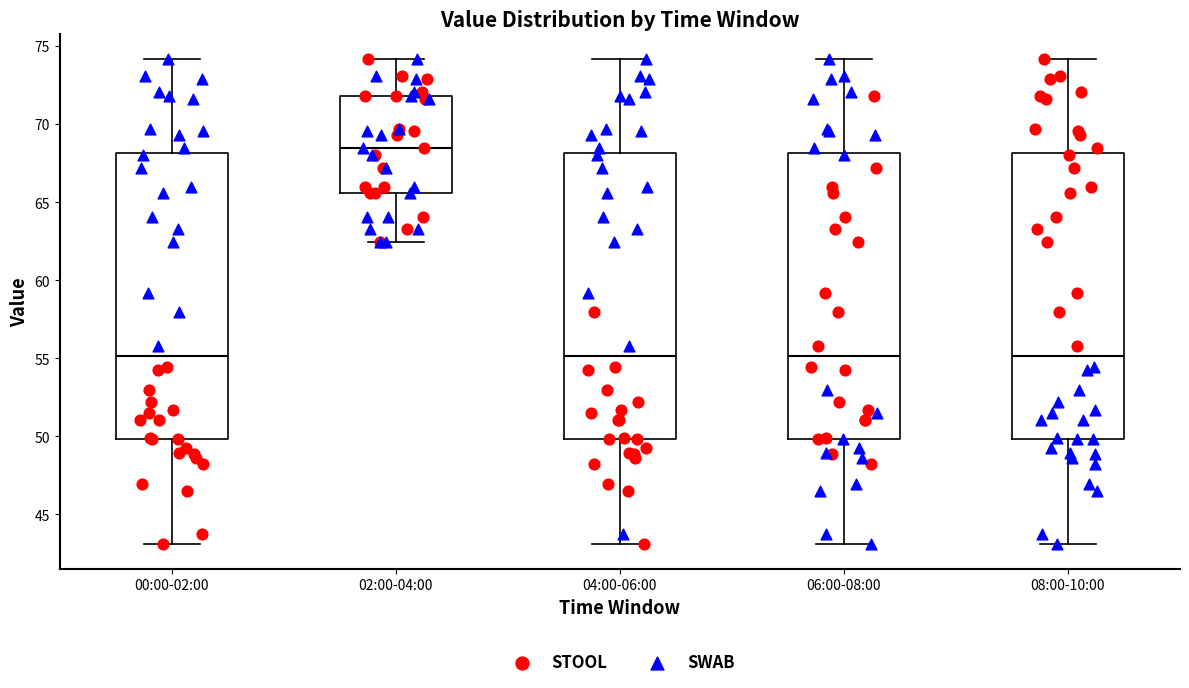

Where does the median line of the box for 00:00-02:00 sit on the y-axis? The values are not printed on the chart, so give them approximately, as read against the axis.

55.0